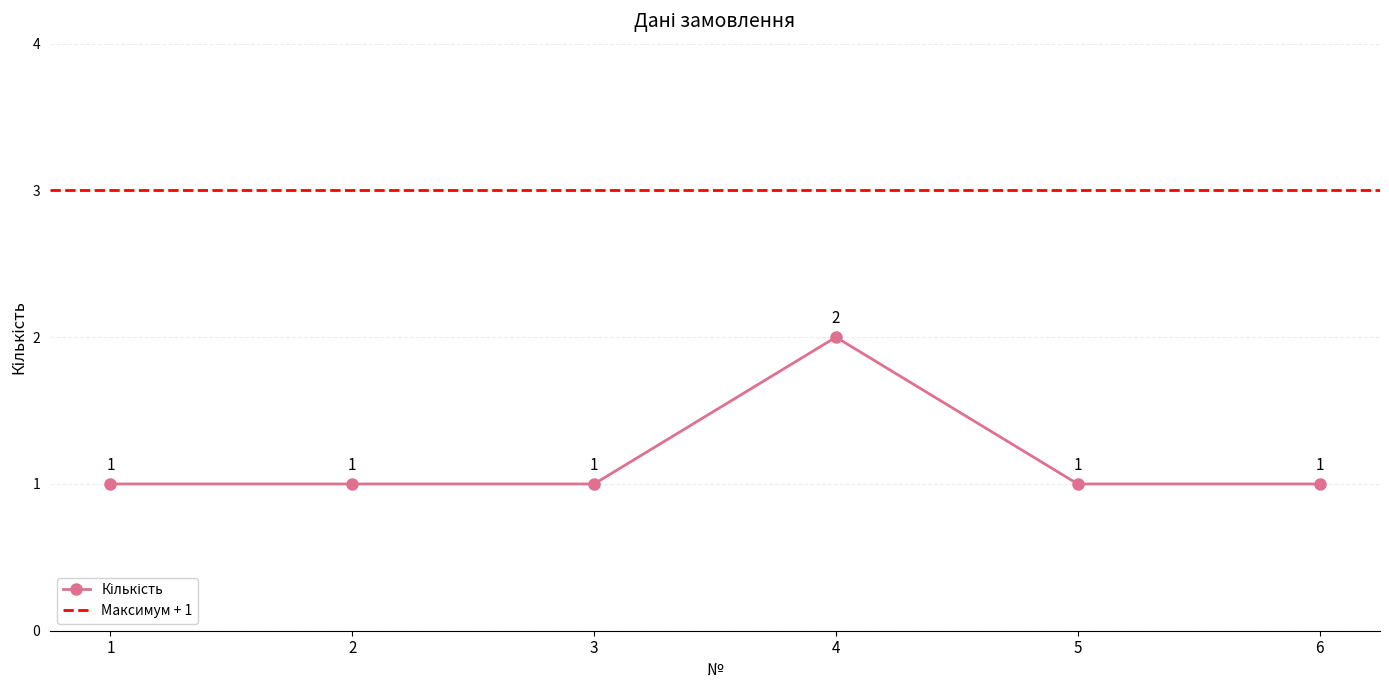

How many data points are above 1?

1